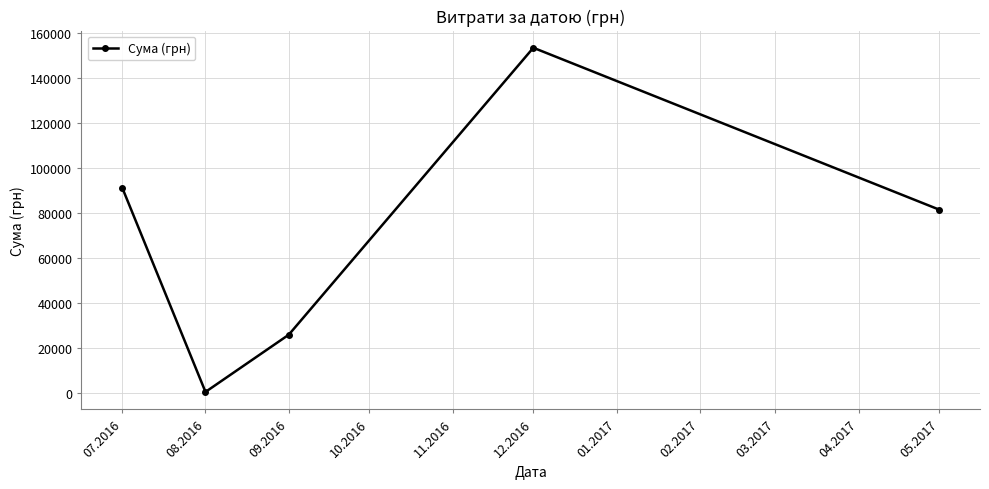

Which has a higher value, 08.2016 or 07.2016?

07.2016